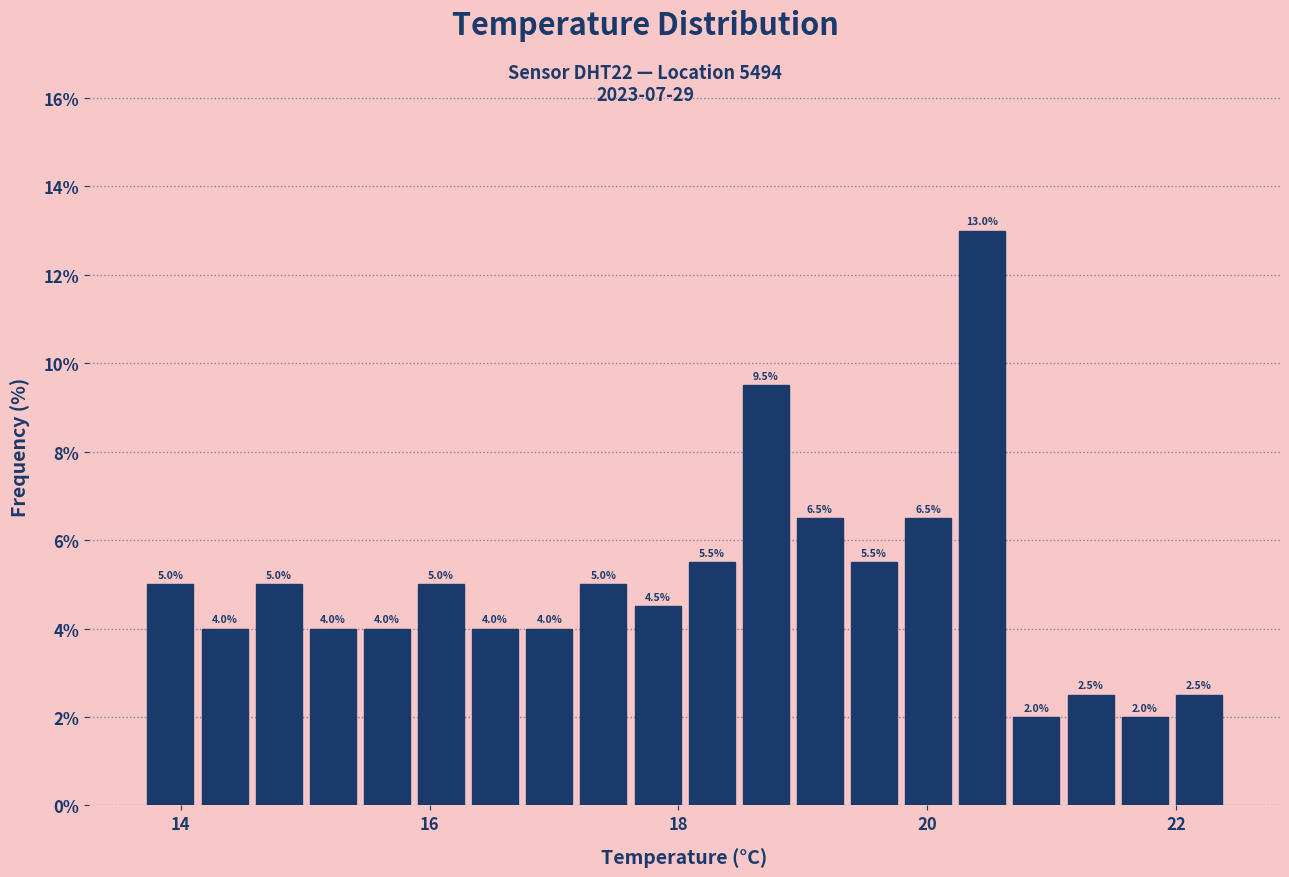

Around what value on the x-axis is the tallest bar? Give the approximate position of its centre, as read against the axis.

20.4